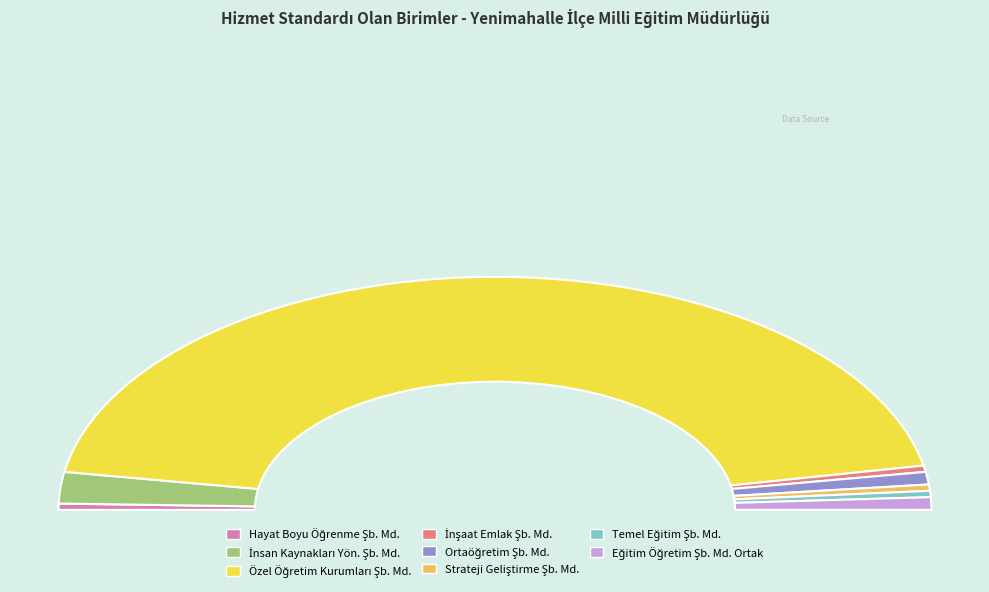

What percentage is the Ortaöğretim Şube Müdürlüğü slice, to the nearest percent?

2%